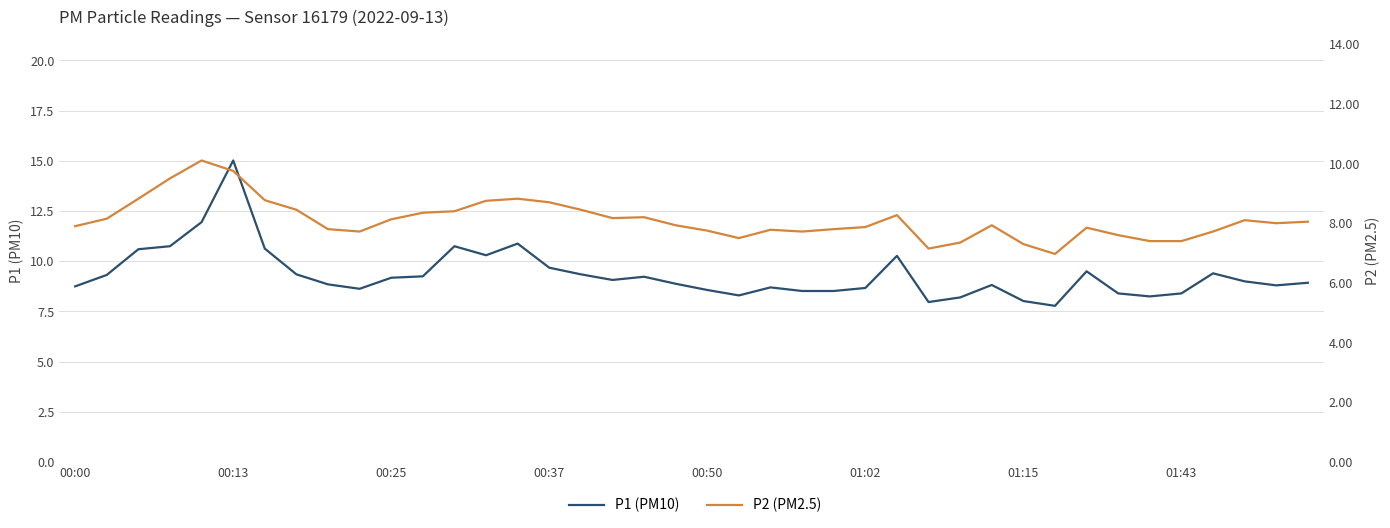

True or false: P2 and P1 cross at least once.

False